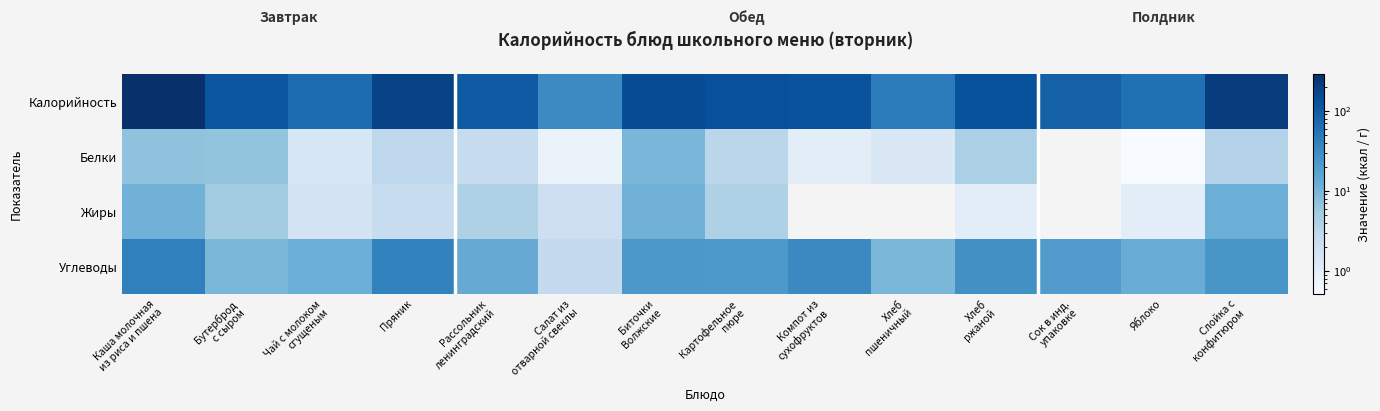

At how many categories does at least one series exceed 159?

3